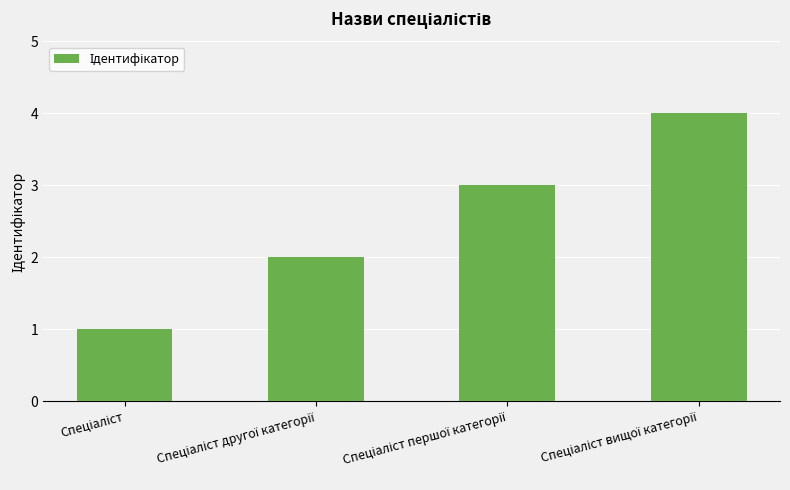

What is the maximum value shown in the chart?

4